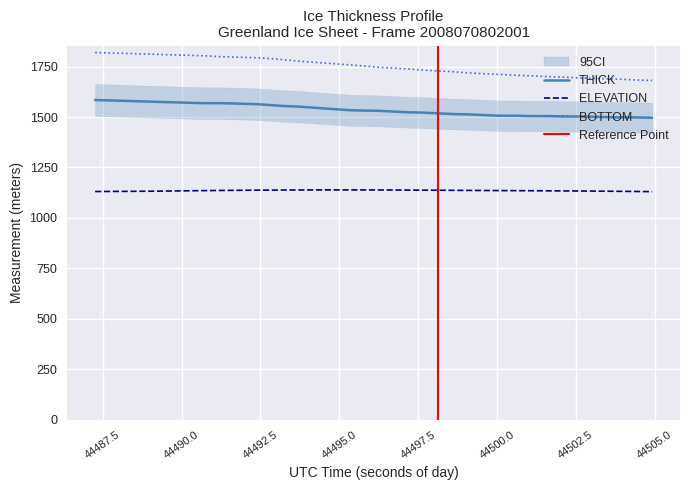

How many interior local valleys does the THICK series have?

1